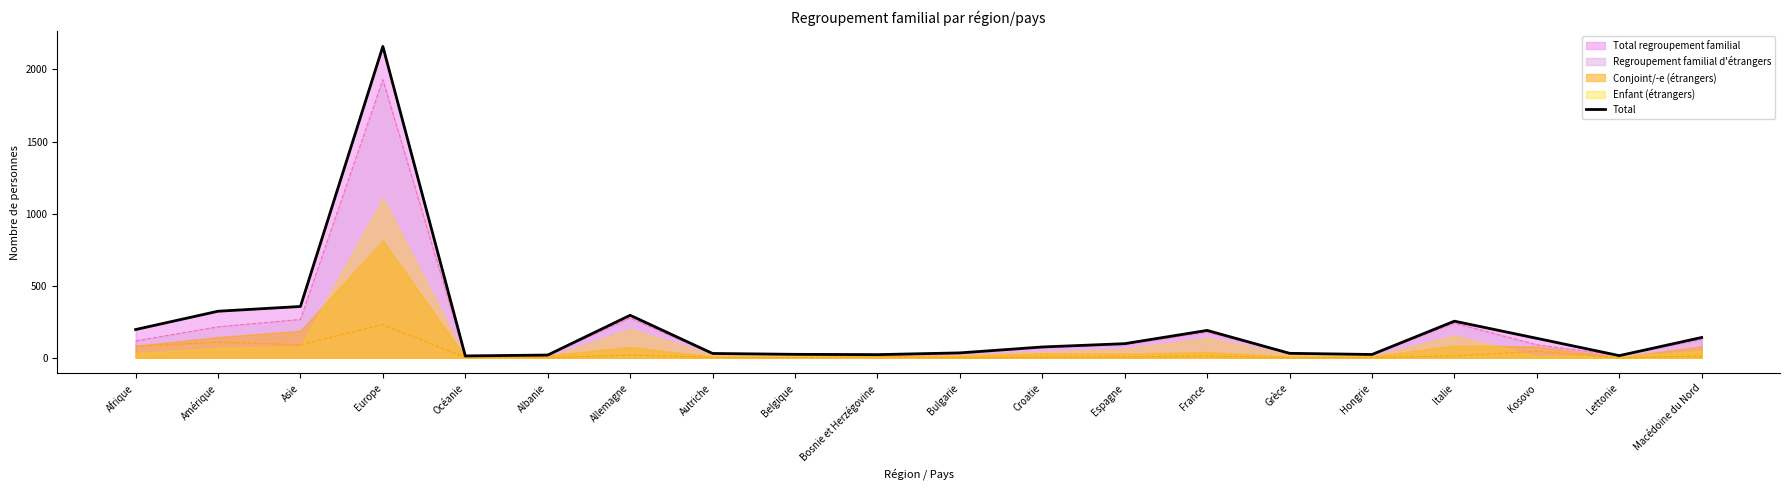

What is the difference between the values at Amérique and Afrique?

127